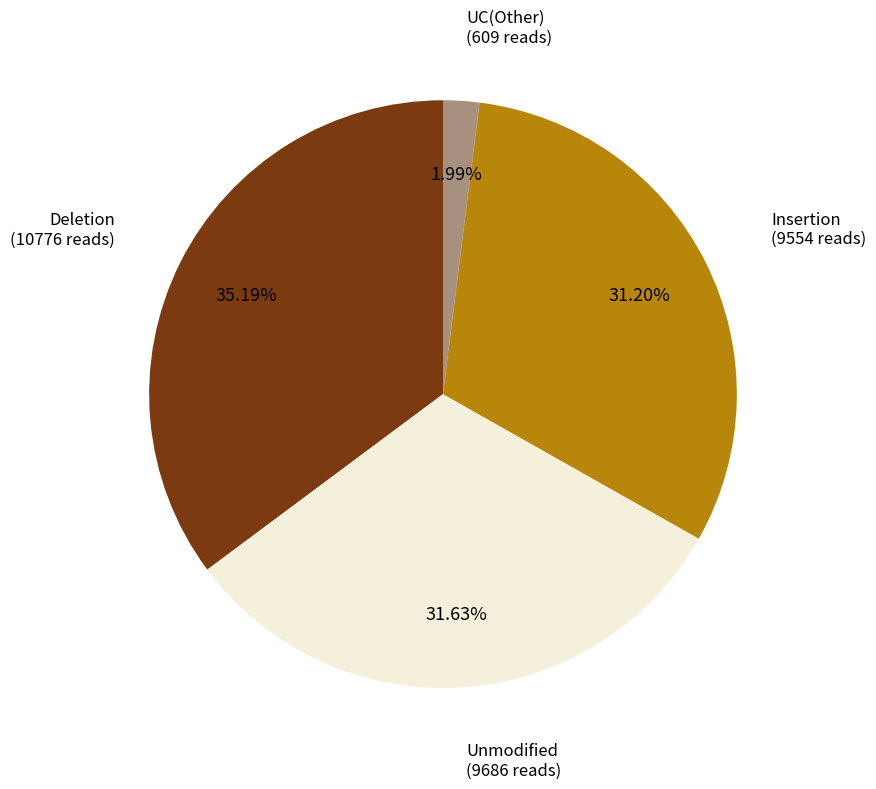

Count the number of slices in the pie.

4